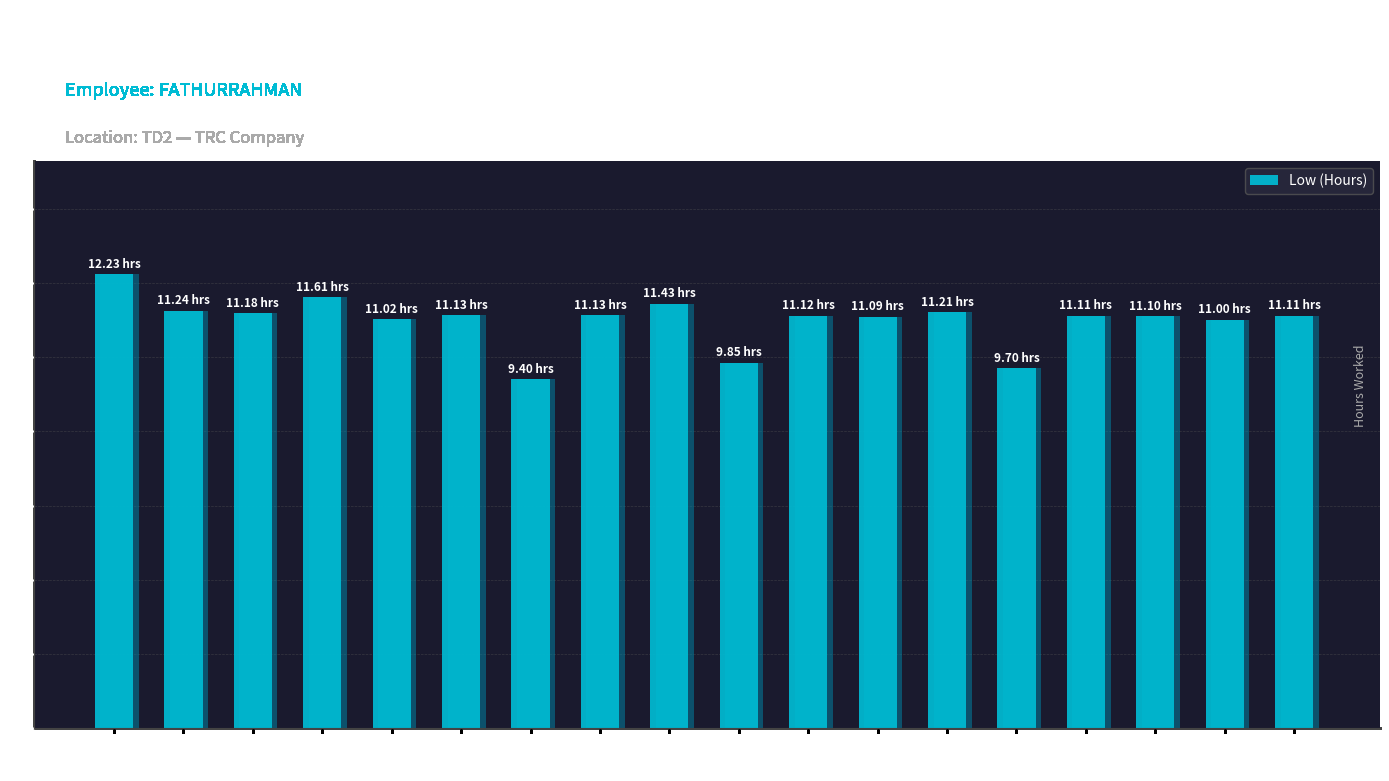

Reading left to right, transcribe all the data shown in this chart.

12.2	11.2	11.2	11.6	11.0	11.1	9.4	11.1	11.4	9.8	11.1	11.1	11.2	9.7	11.1	11.1	11.0	11.1